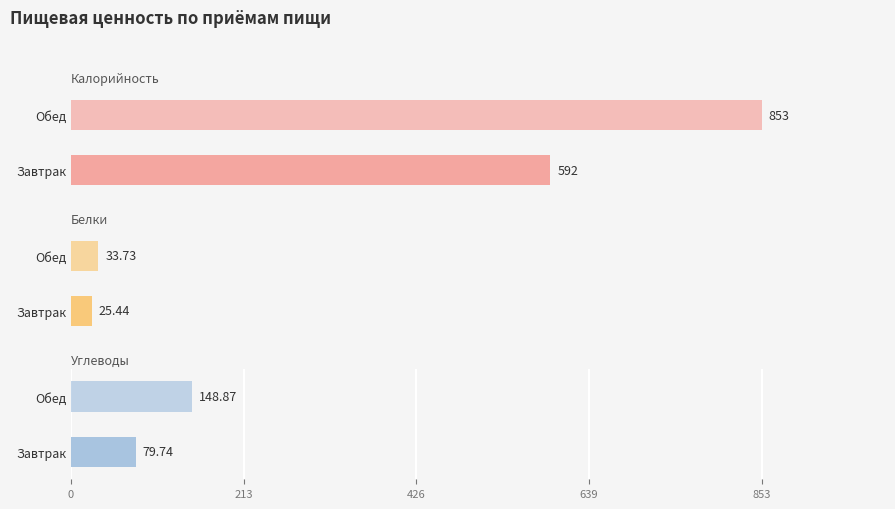

What position from the right is Обед?

1